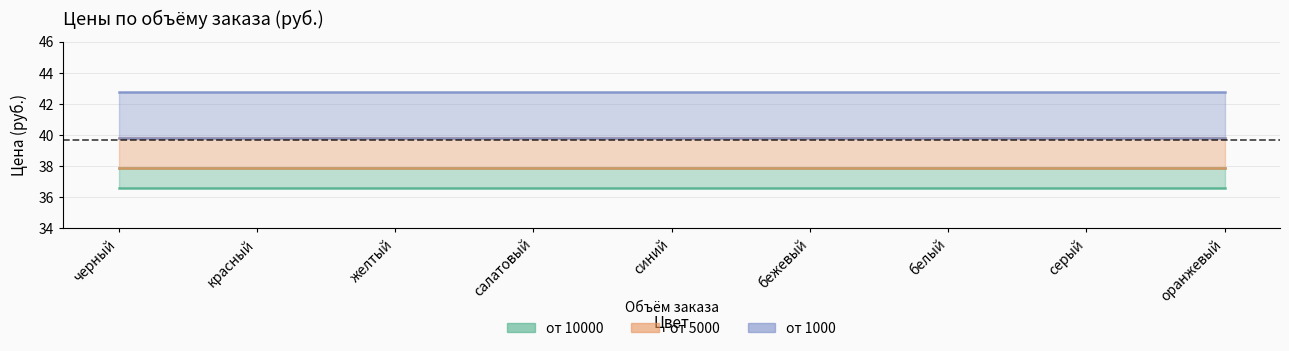

Between салатовый and синий, which series saw the biggest shift?

от 10000